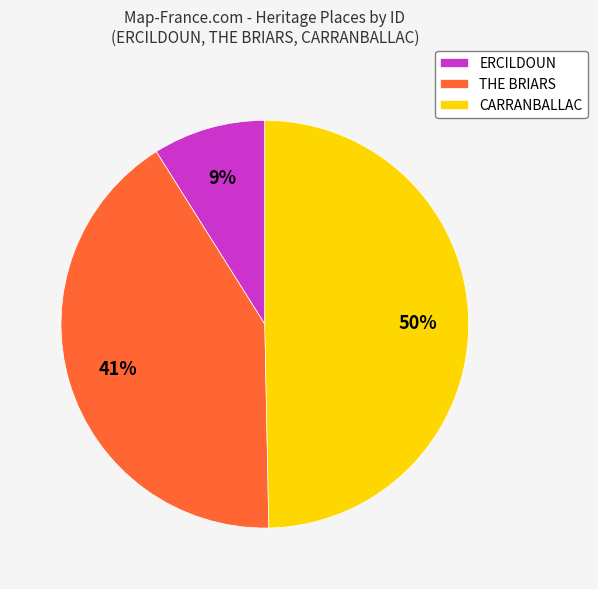

How many segments does this pie chart have?

3